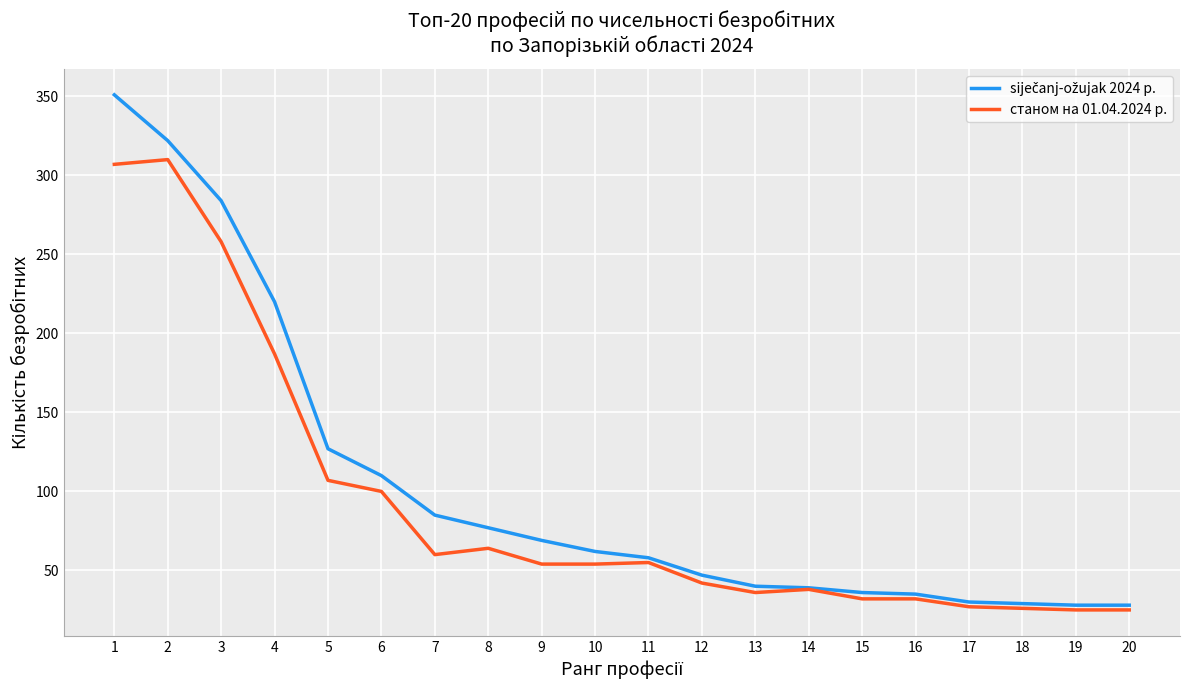

What is the highest value of the станом на 01.04.2024 р. series?

310